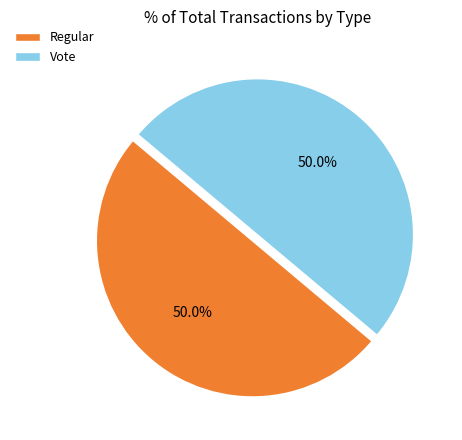

What percentage is NOT represented by Vote?

50.0%